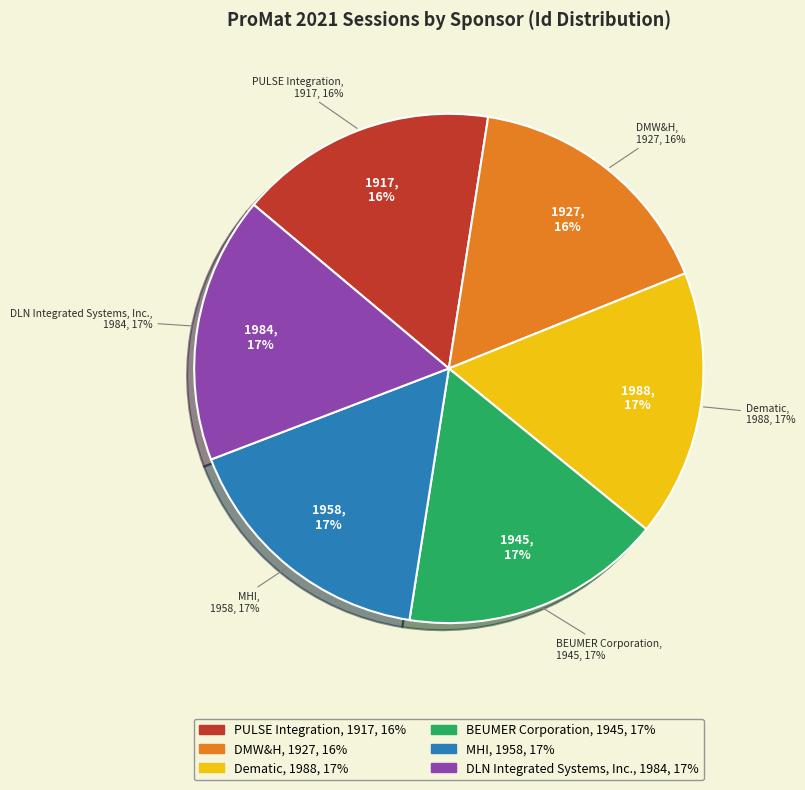

Which slice is the largest?

Dematic